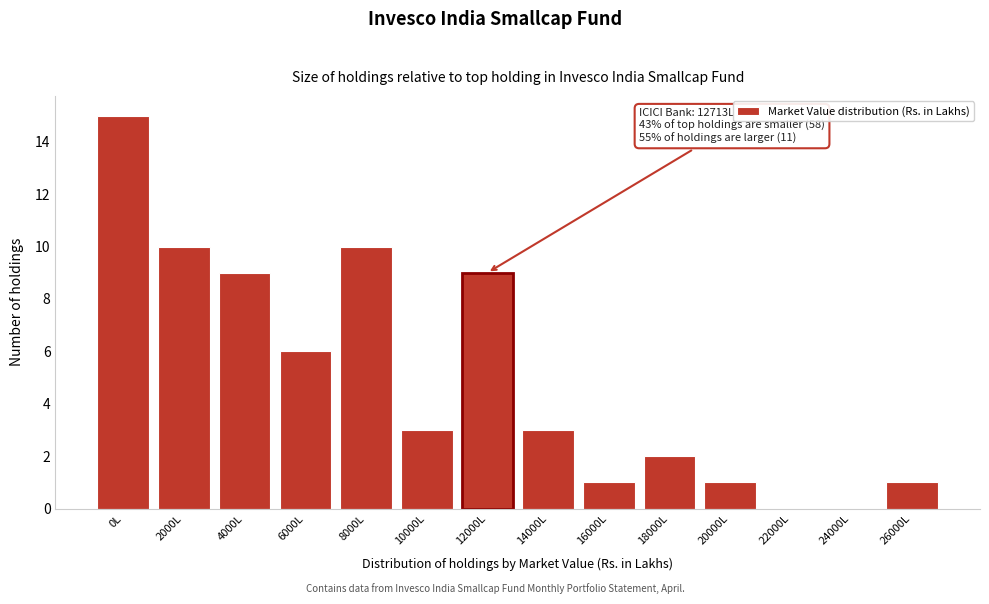

Reading left to right, what are all the values shown in this chart?

0L=15	2000L=10	4000L=9	6000L=6	8000L=10	10000L=3	12000L=9	14000L=3	16000L=1	18000L=2	20000L=1	22000L=0	24000L=0	26000L=1